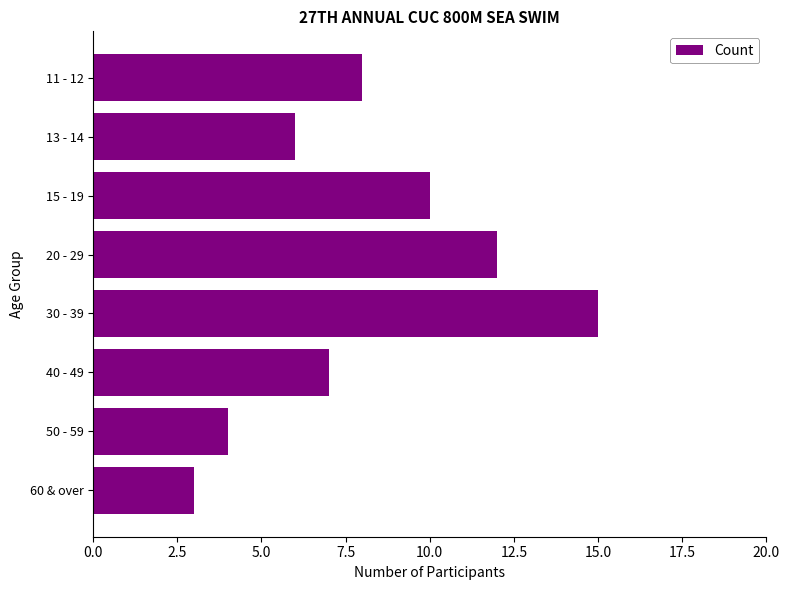

The chart shows a value of 12 at 20 - 29. True or false?

True